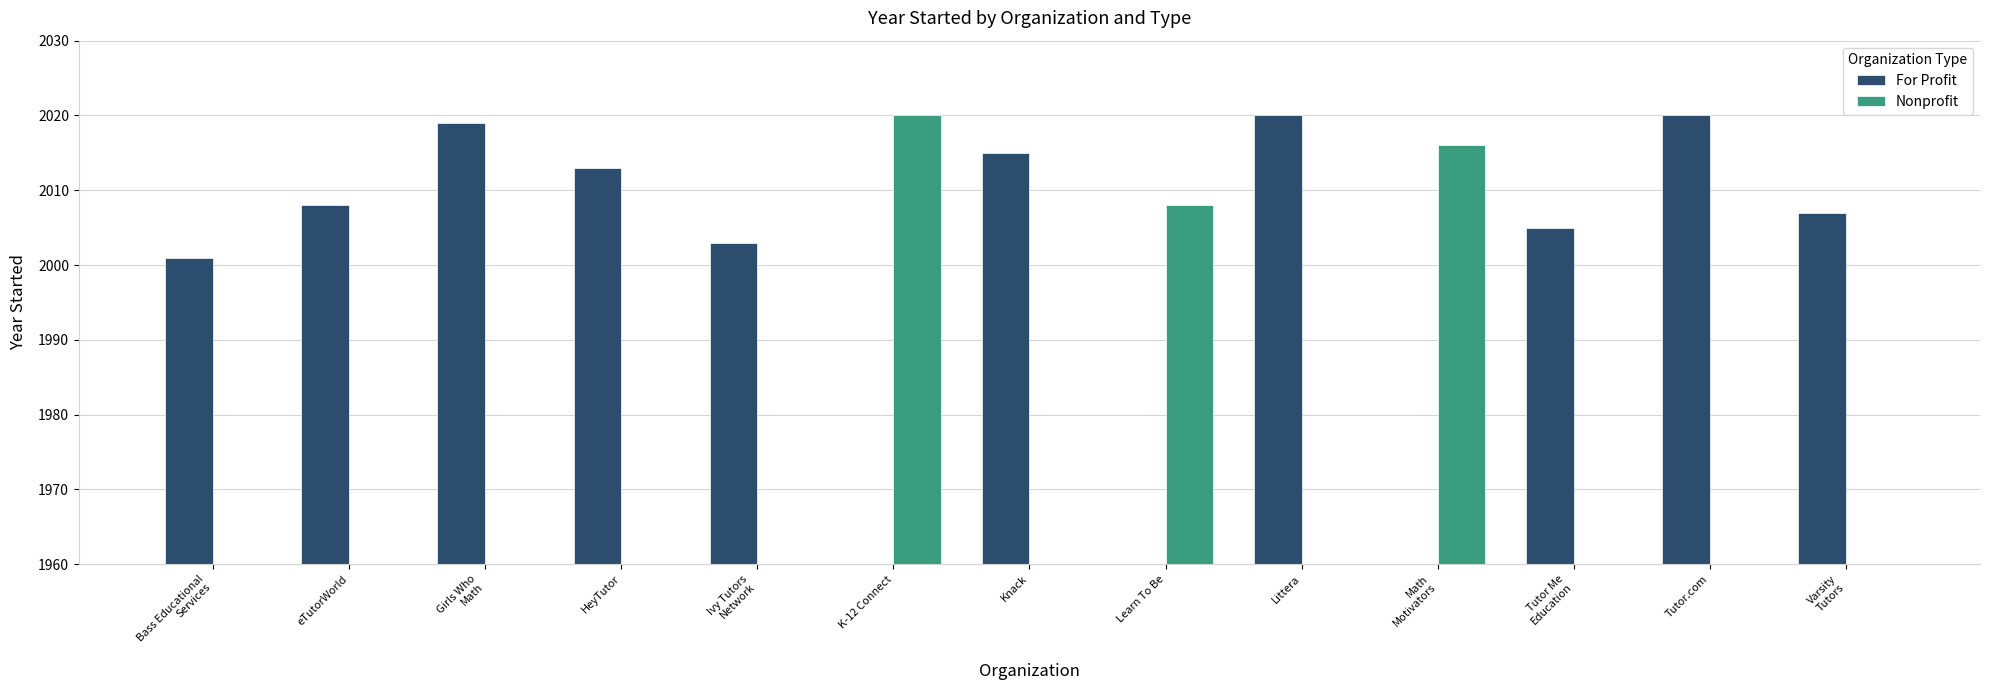

List the series in order of their overall mean, highest first.

For Profit, Nonprofit